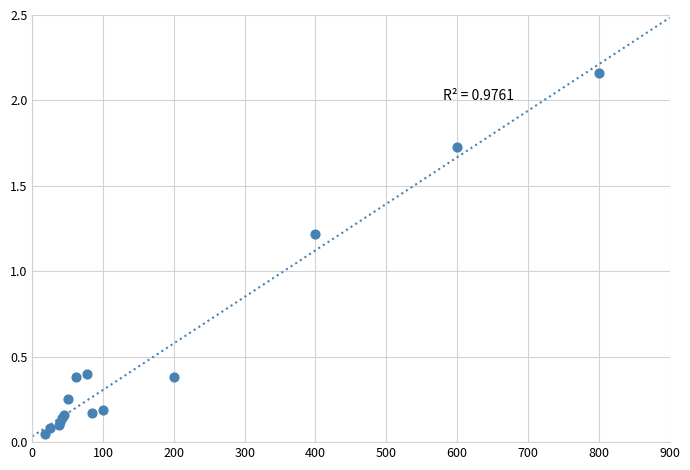

What Y value in the scatter plot is closest to 1?

1.2